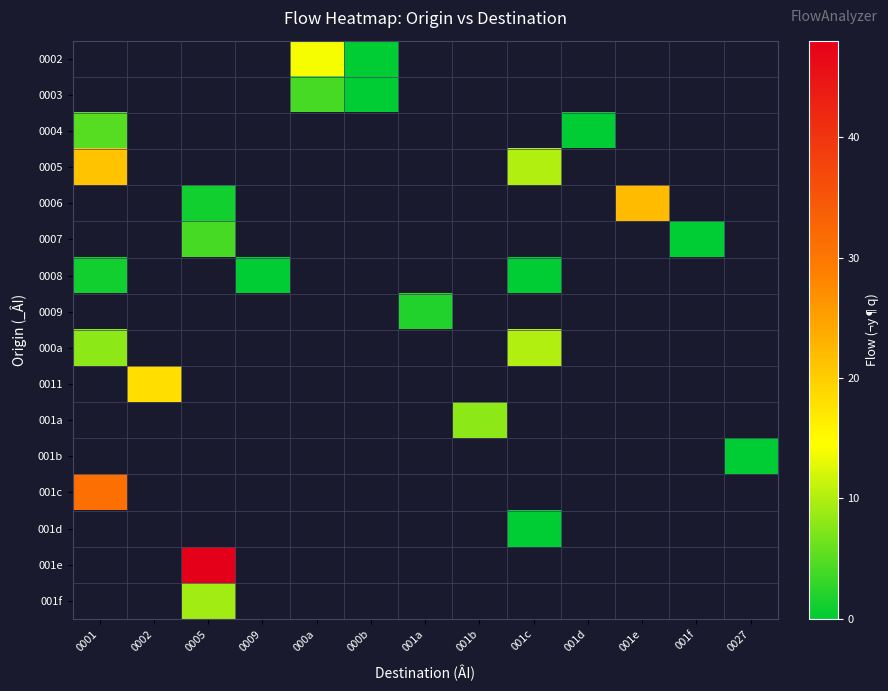

How many data points does each series have?

13